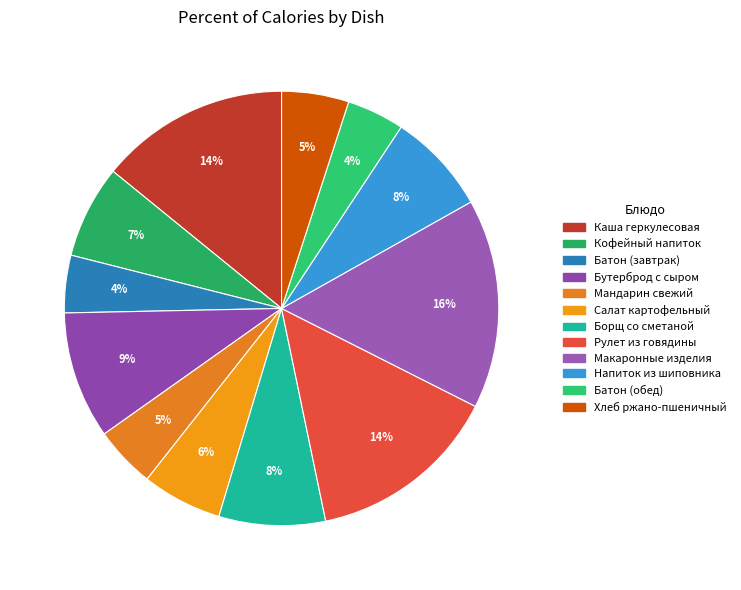

To the nearest percent, what portion does Напиток из шиповника represent?

8%